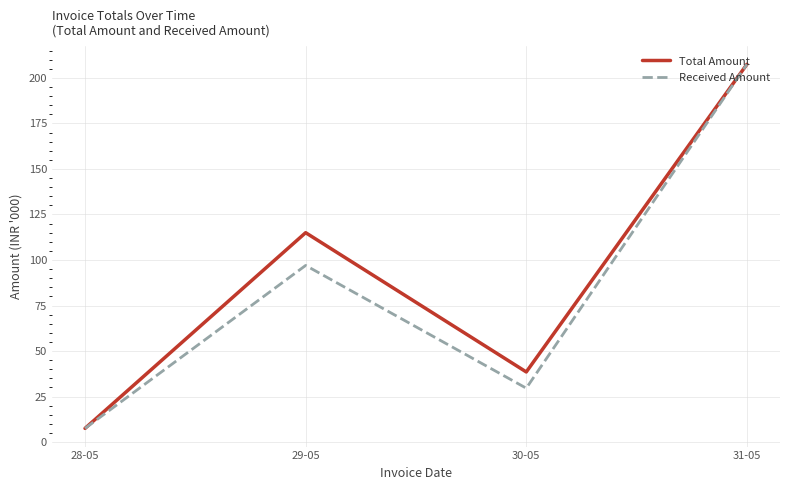

What is the difference between the Total Amount values at 30-05 and 28-05?

31.0